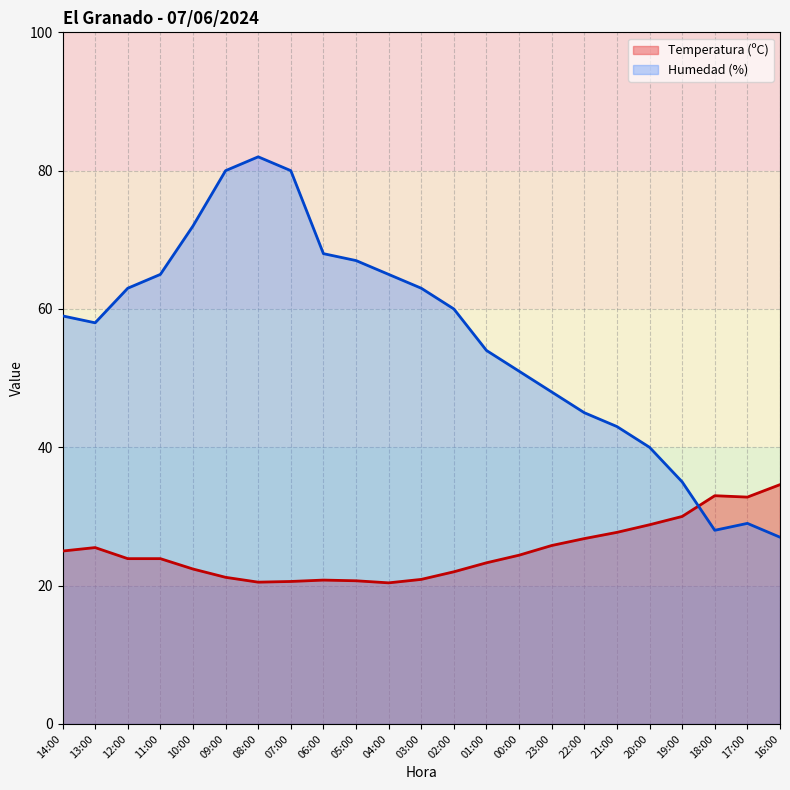

True or false: Humedad (%) has a value of 20.9 at 01:00.

False